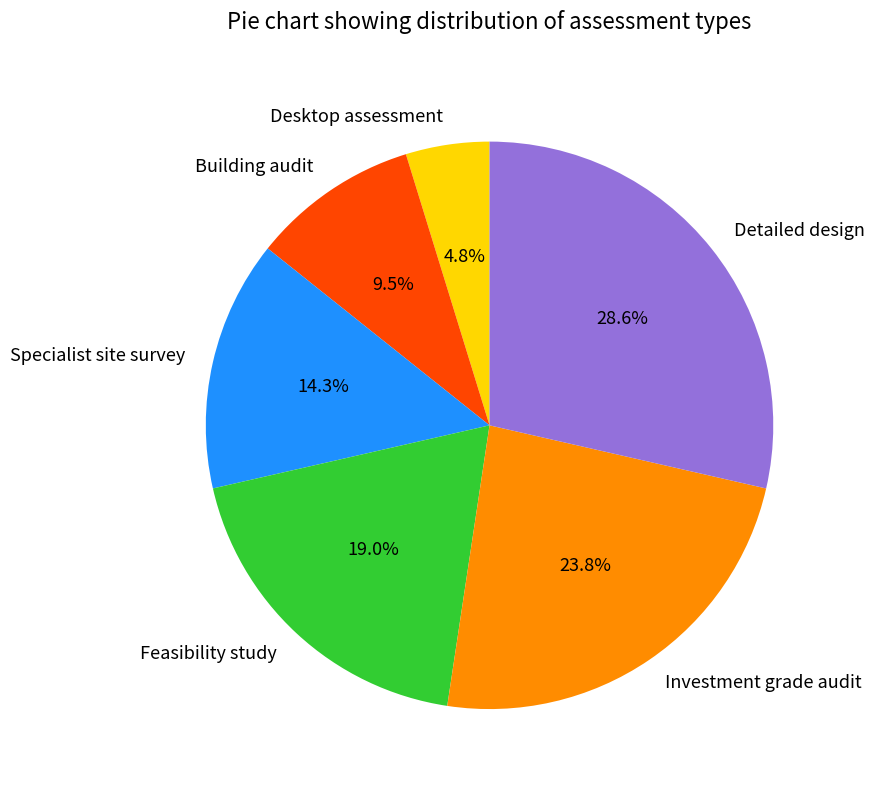

What portion of the pie excludes Specialist site survey?

85.7%